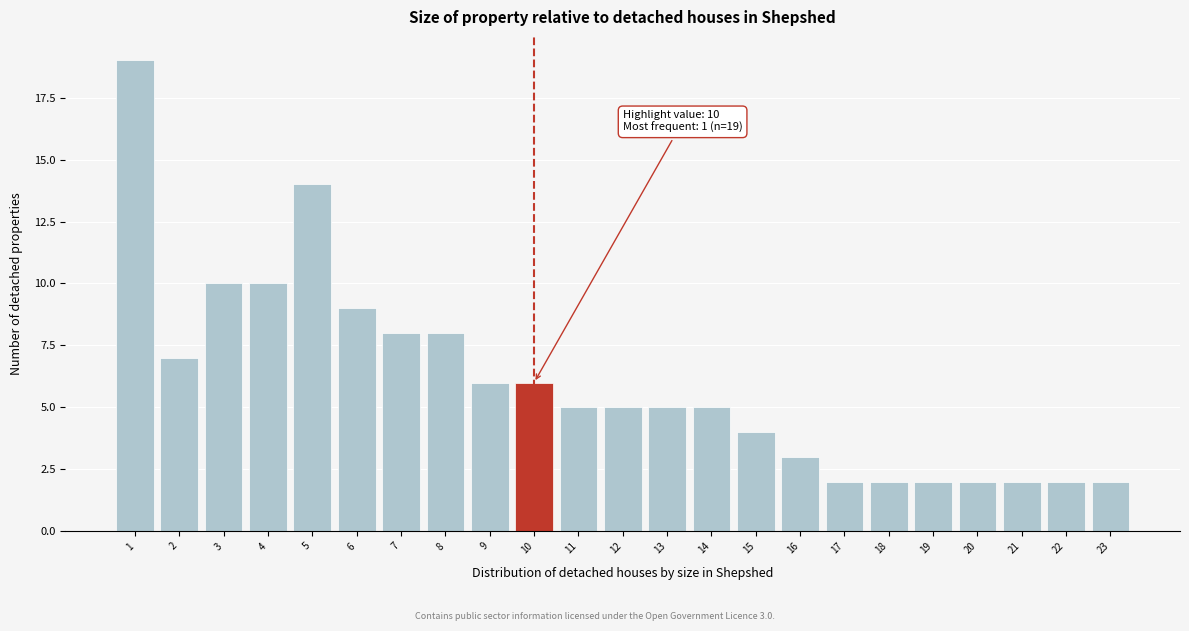

Over which range of the x-axis is the bar tallest?

0.5 to 1.5